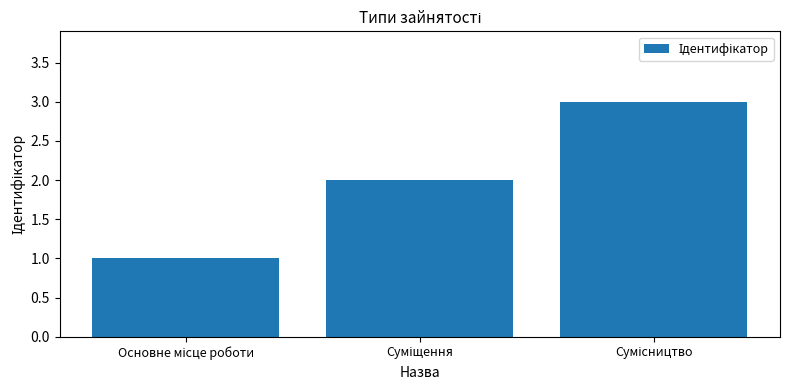

What is the value of the 3rd bar from the left?

3